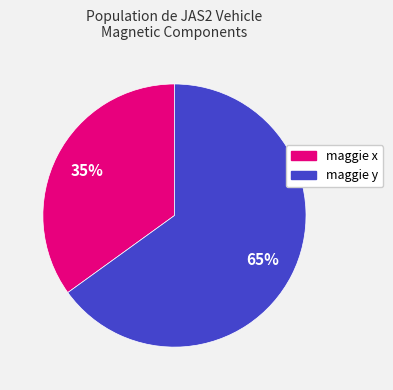

To the nearest percent, what is the average slice percentage?

50%